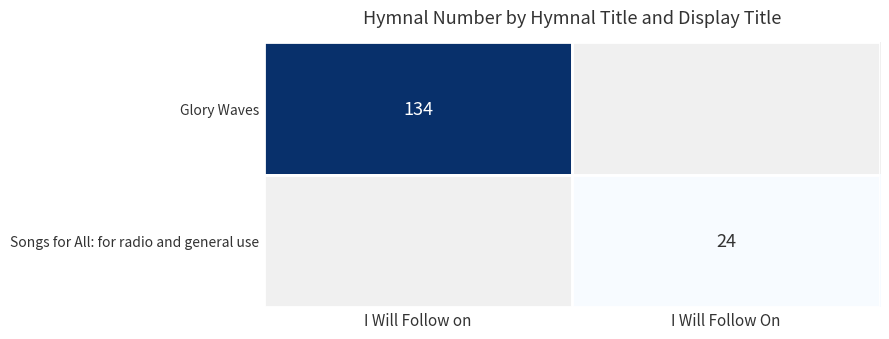

At which category is the sum across all series the highest?

I Will Follow on